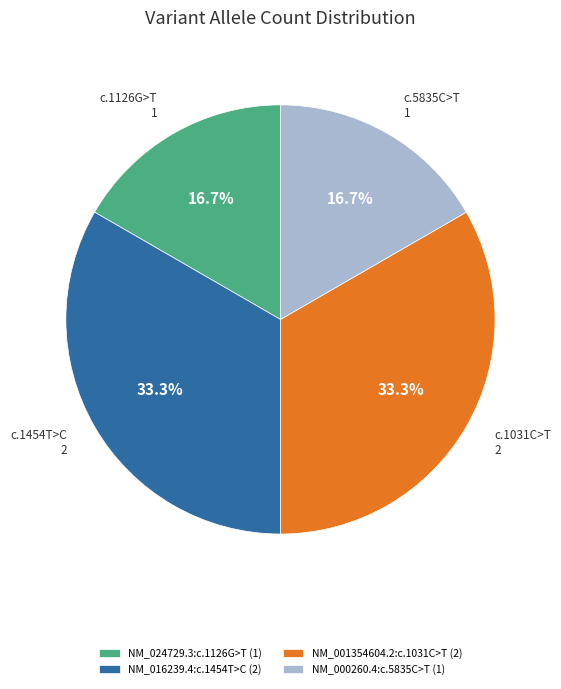

What is the total percentage of NM_001354604.2:c.1031C>T (2) and NM_000260.4:c.5835C>T (1)?

50.0%